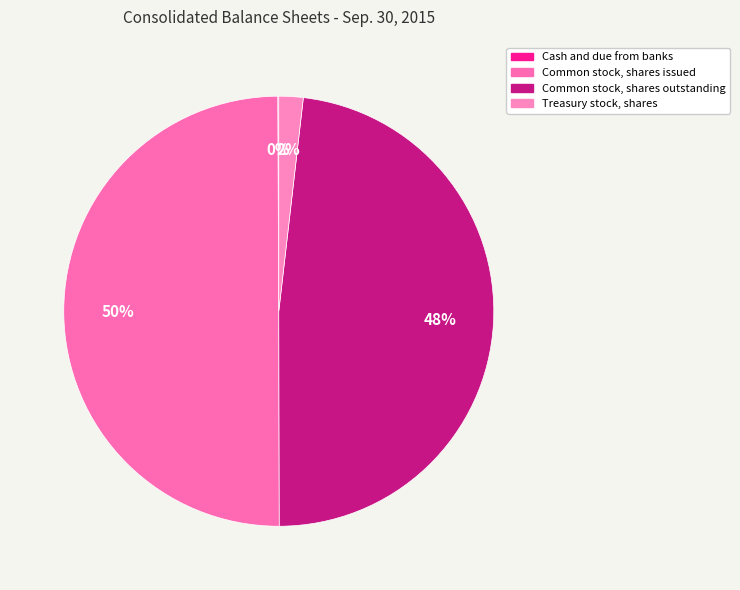

What is the total percentage of Cash and due from banks and Common stock, shares issued?

50.0%